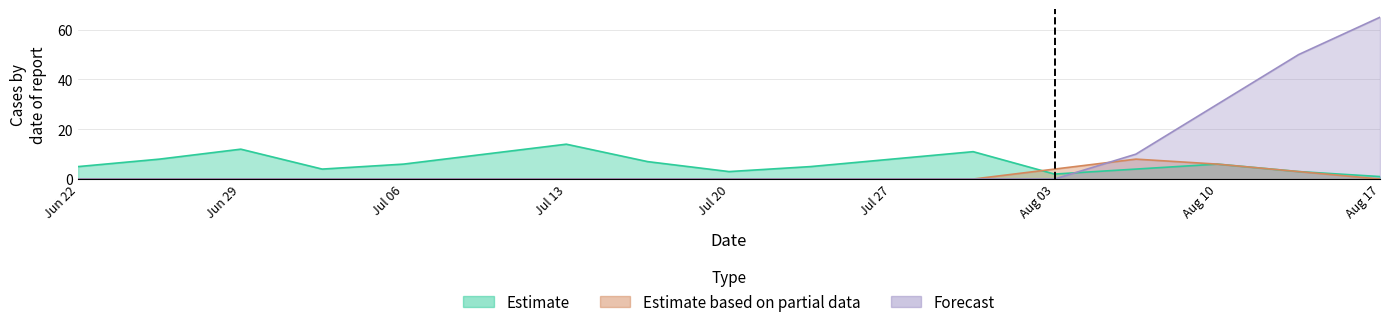

Which series ends up on top after the final intersection of Estimate and Forecast?

Forecast